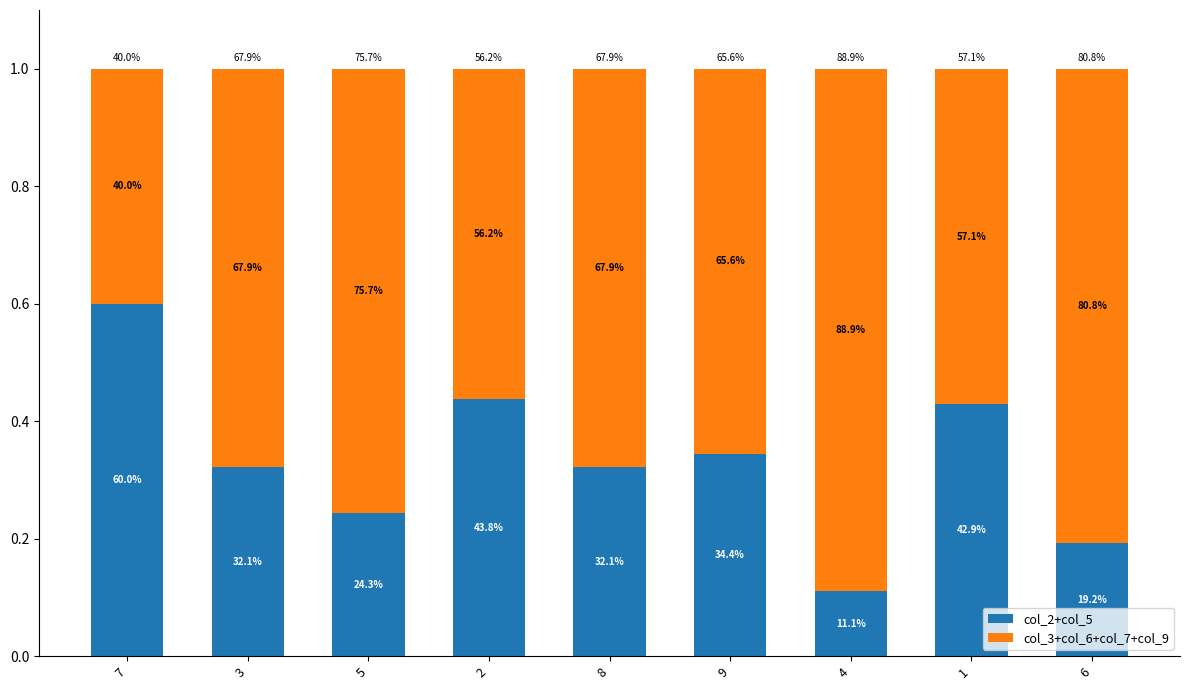

What are all the series names shown in the legend?

col_2+col_5, col_3+col_6+col_7+col_9